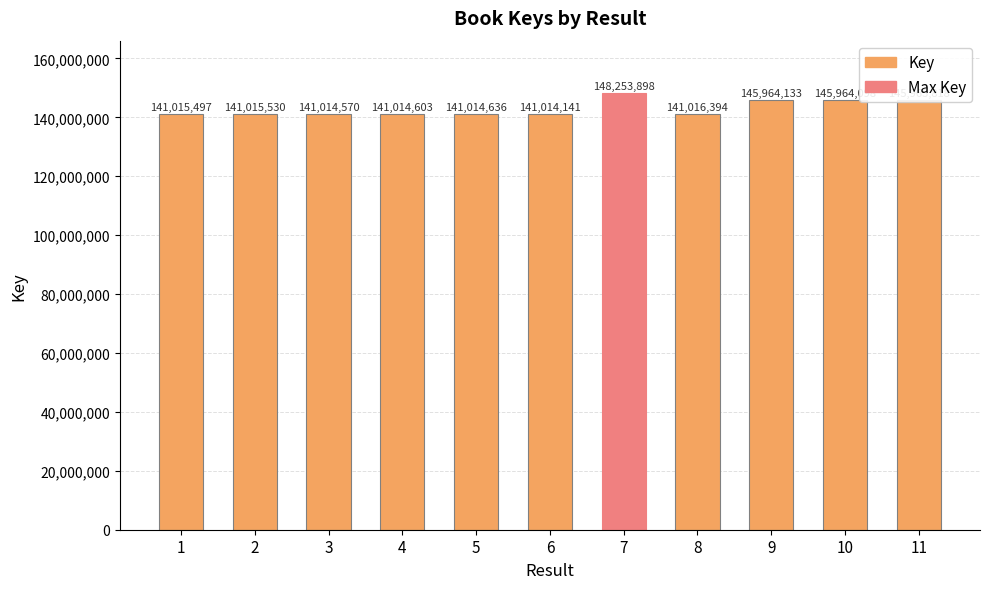

At which category does the chart reach its minimum across all series?

6